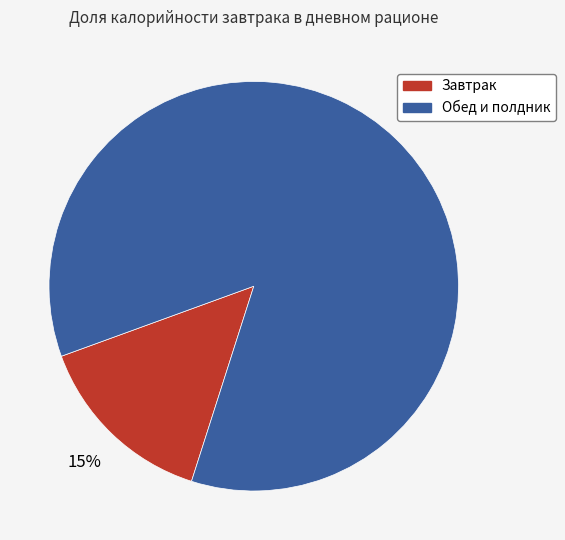

Is there a majority slice in this chart?

Yes